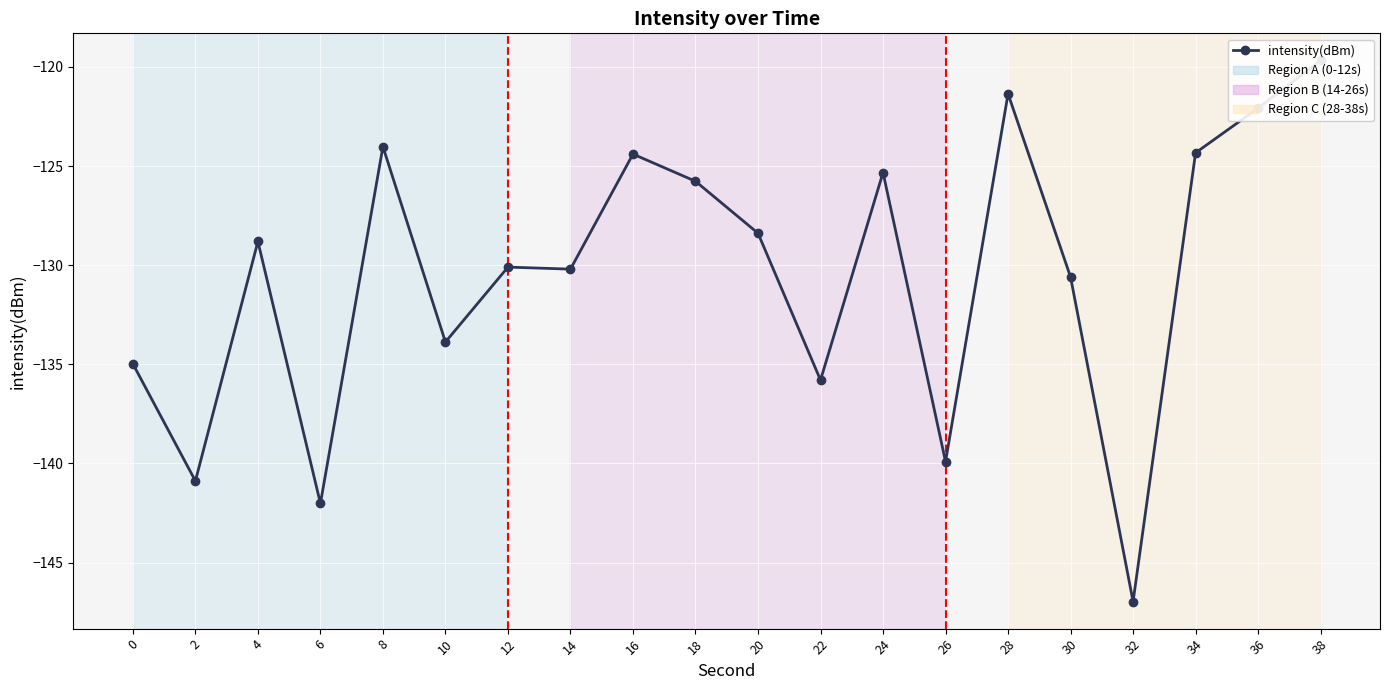

What is the difference between the second highest and second lowest values?

20.7